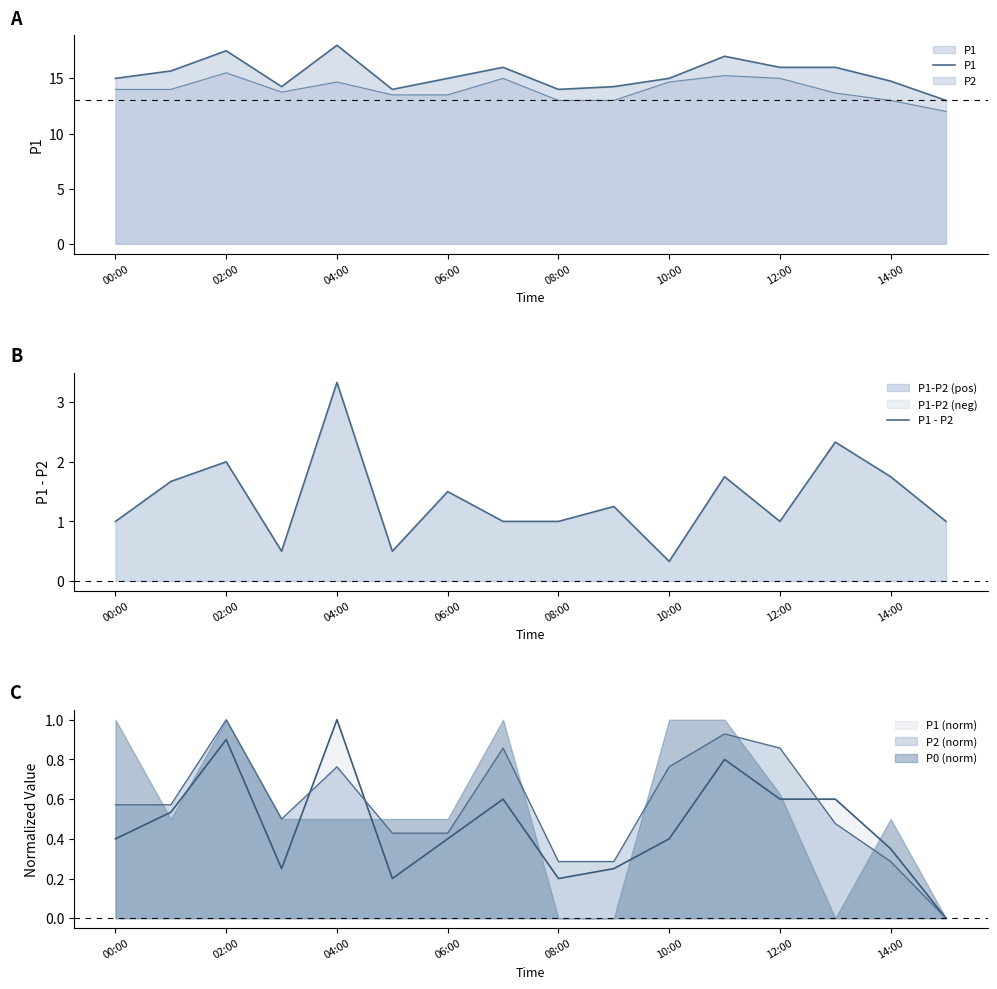

The value of P0 (norm) at 00:00 is 0.4. True or false?

False